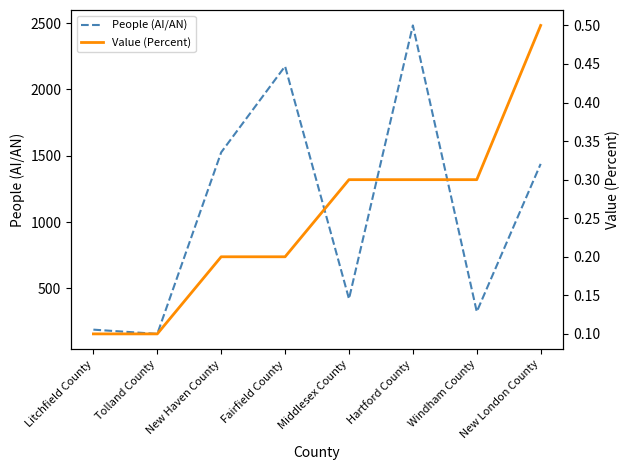

What is the highest value of the People (AI/AN) series?

2483